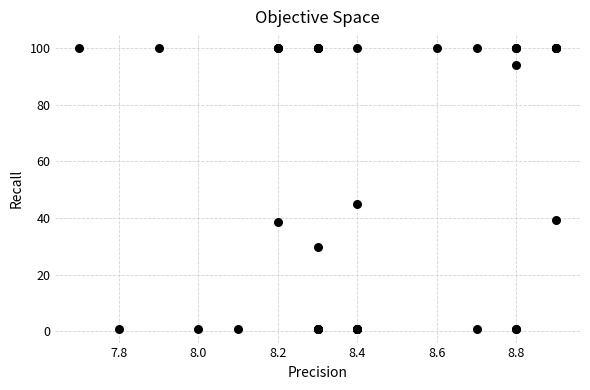

What Y value in the scatter plot is closest to 50?

44.8